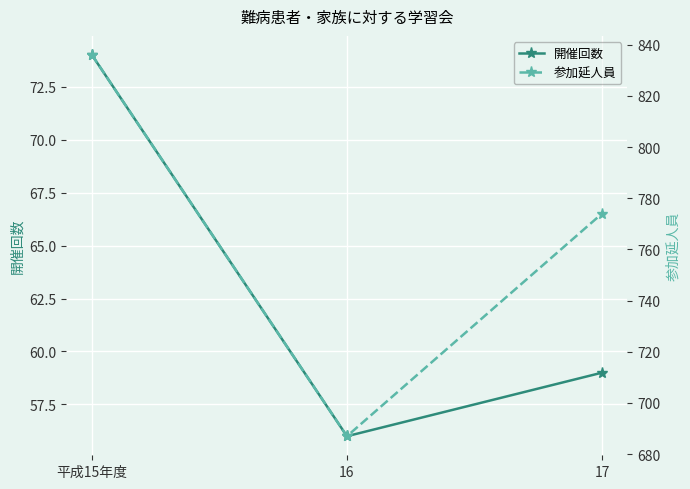

What is the lowest value of the 開催回数 series?

56